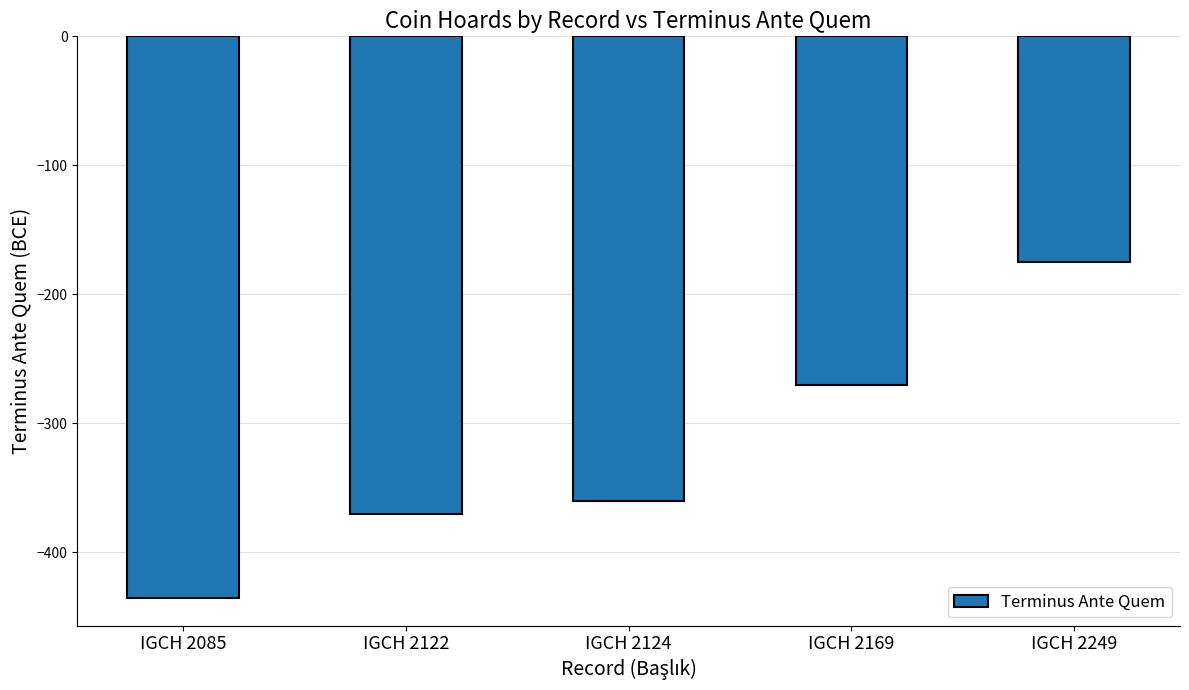

What is the sum of the values at IGCH 2122 and IGCH 2249?

-545